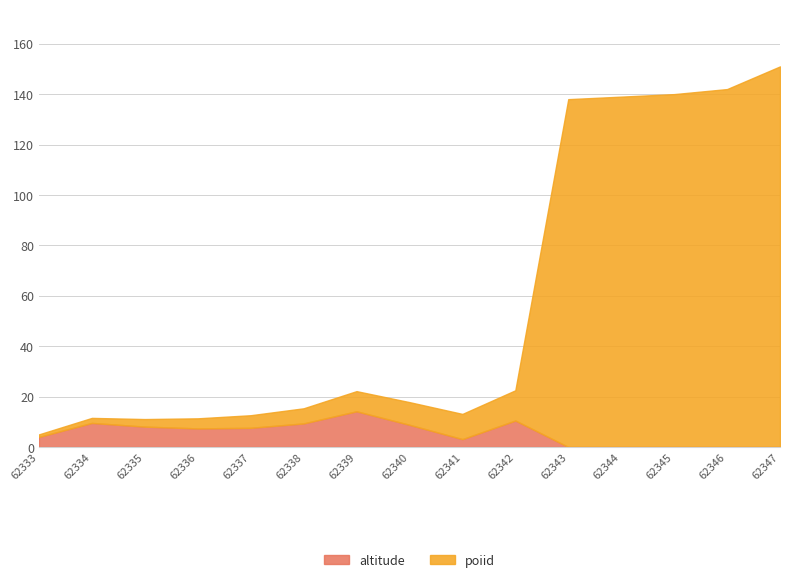

What is the value of the altitude point at the 7th from the left?

14.1